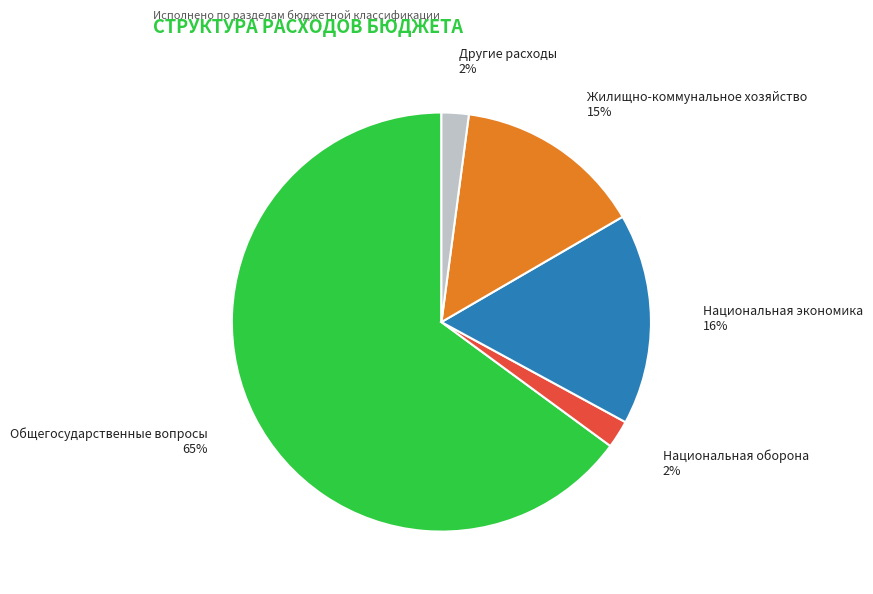

Count the number of slices in the pie.

5